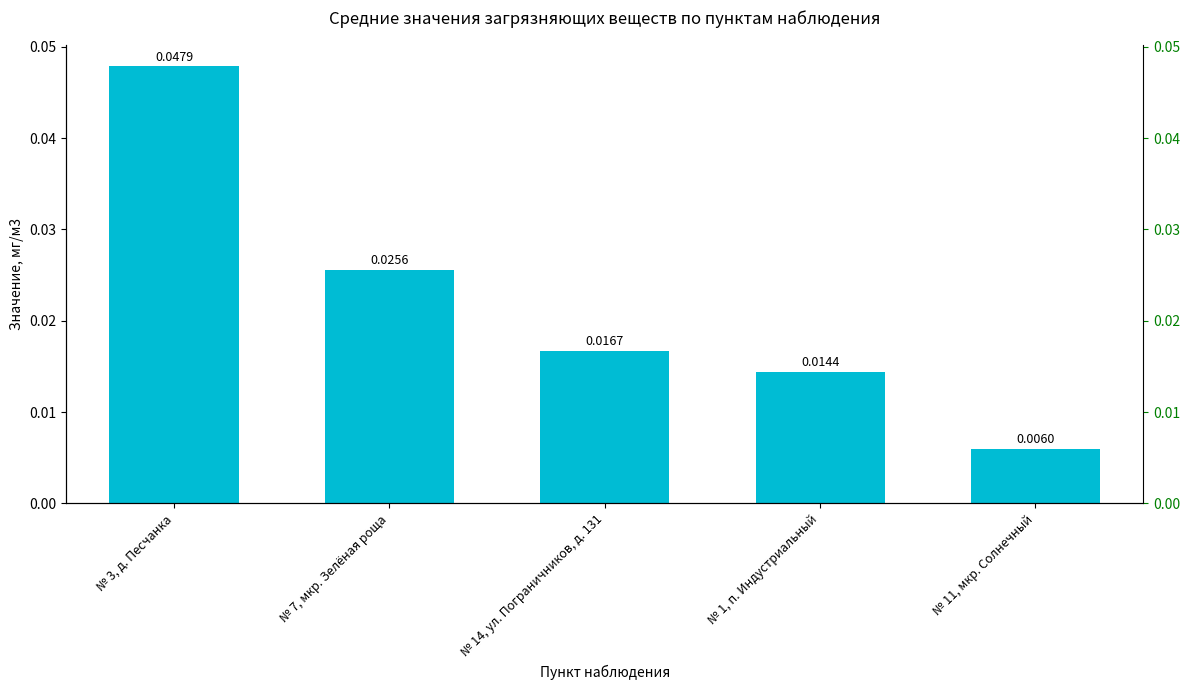

Which label corresponds to the smallest value in the chart?

№ 11, мкр. Солнечный